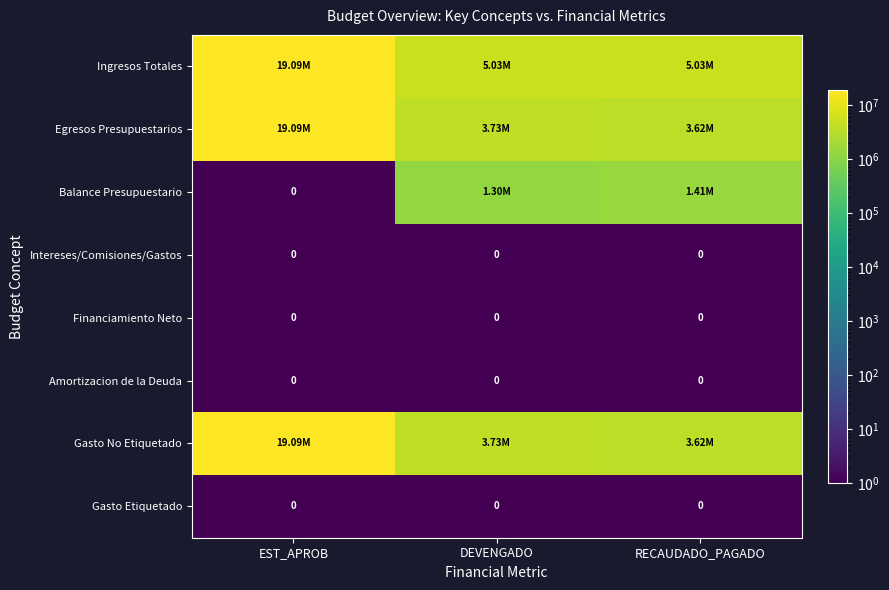

List the series in order of their peak value, highest first.

Ingresos Totales, Egresos Presupuestarios, Gasto No Etiquetado, Balance Presupuestario, Intereses/Comisiones/Gastos, Financiamiento Neto, Amortizacion de la Deuda, Gasto Etiquetado